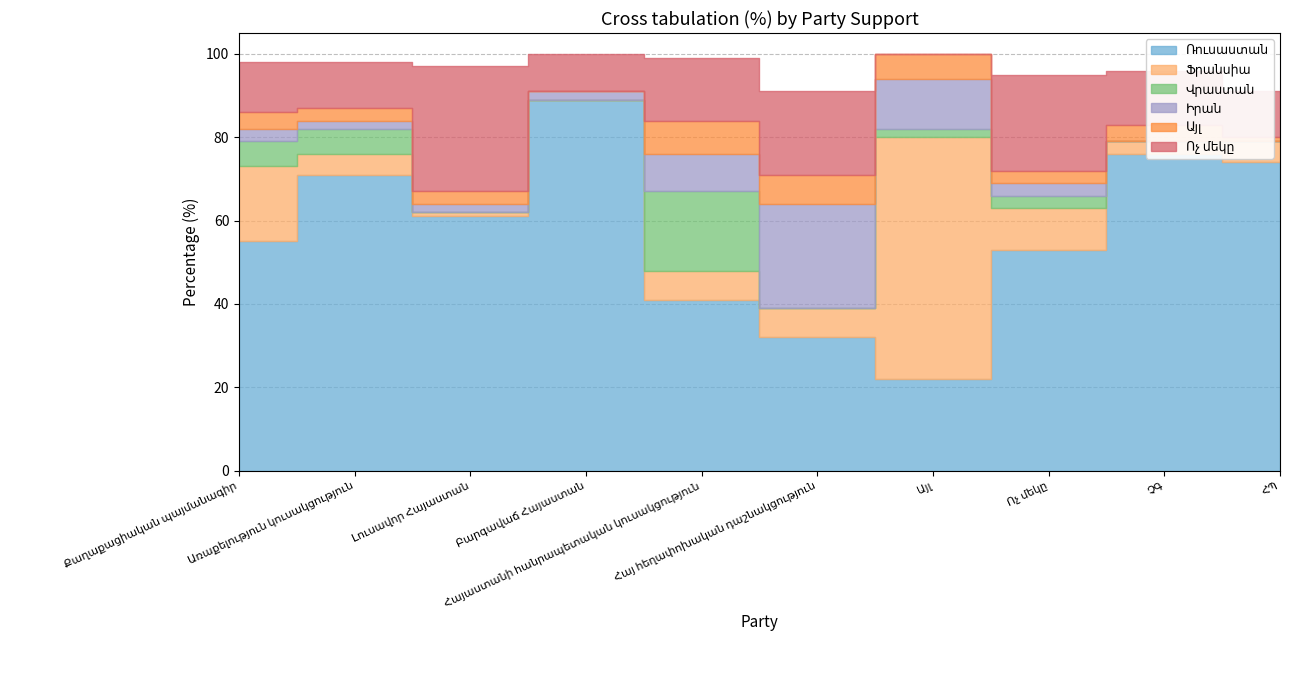

Does the chart have visible grid lines?

Yes